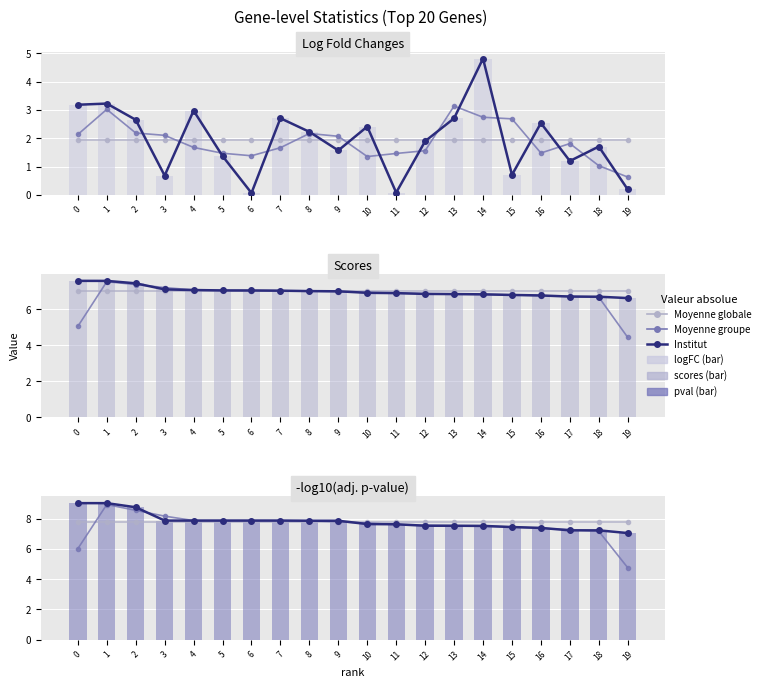

What is the difference between the maximum and minimum values in the Scores (bar) series?

1.0